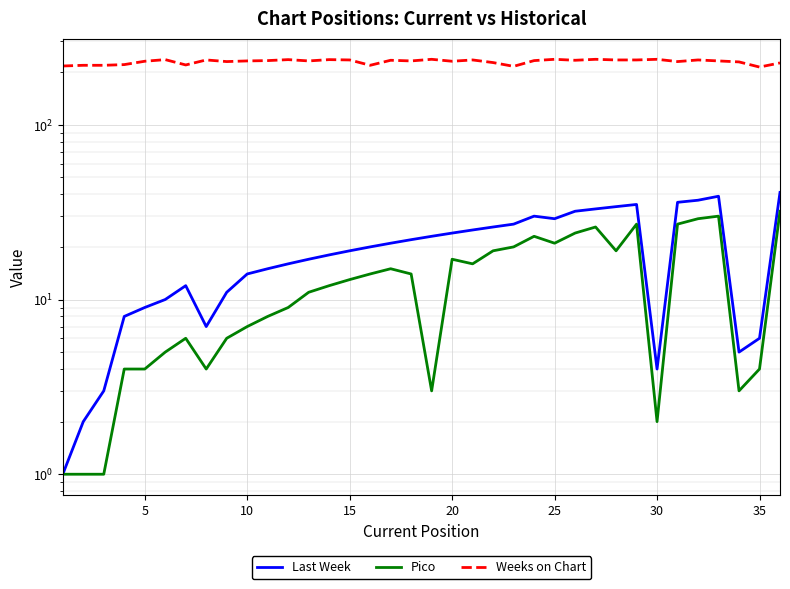

True or false: Weeks on Chart and Pico intersect in this chart.

False